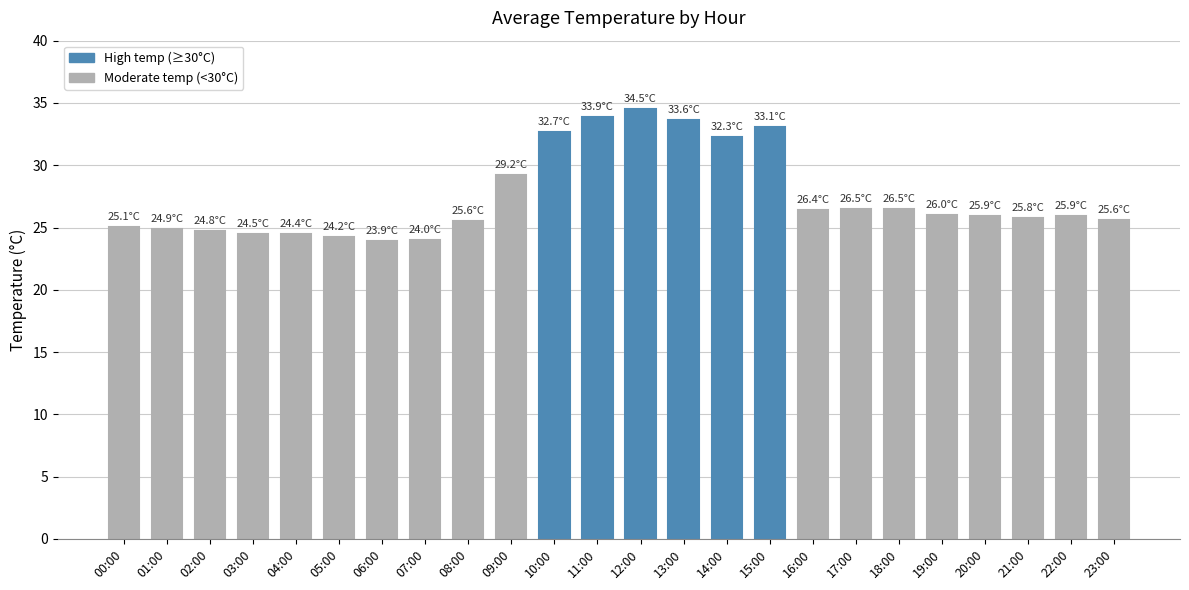

Which has a higher value, 23:00 or 14:00?

14:00